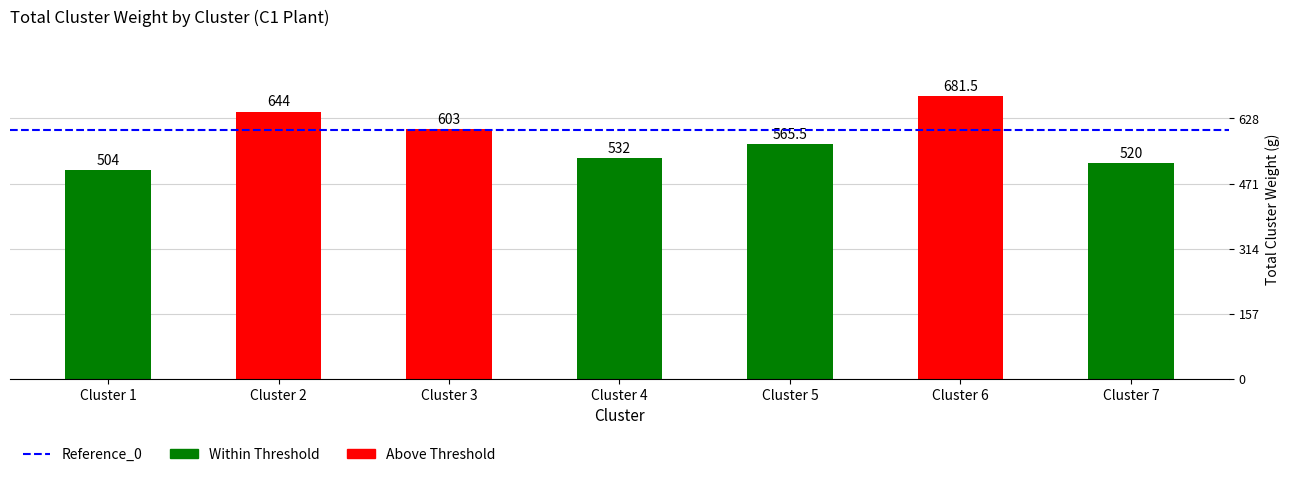

Reading left to right, extract all data points from this chart.

504.0	644.0	603.0	532.0	565.5	681.5	520.0